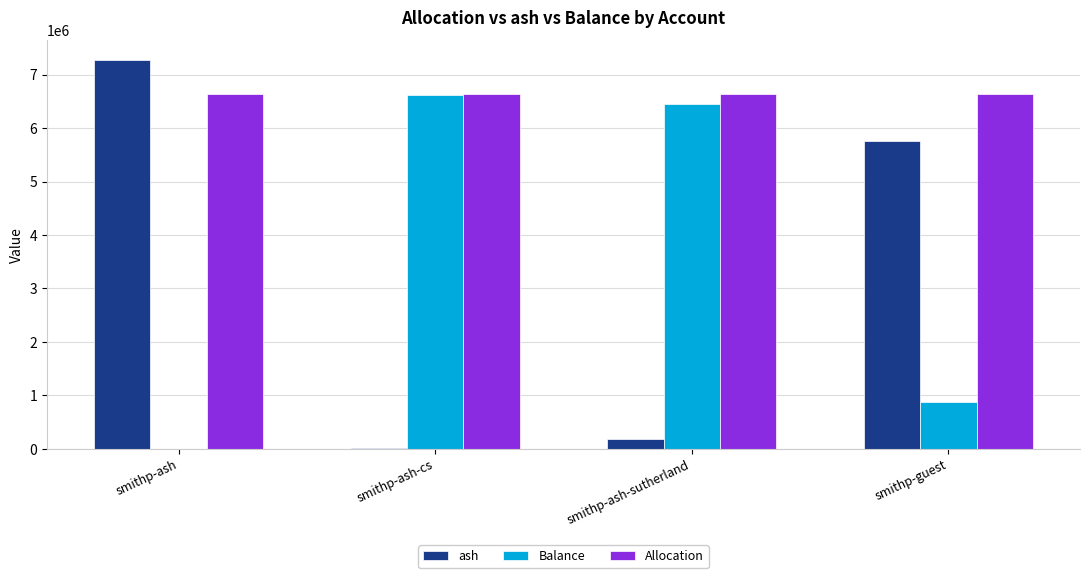

Does the chart contain stacked bars?

No